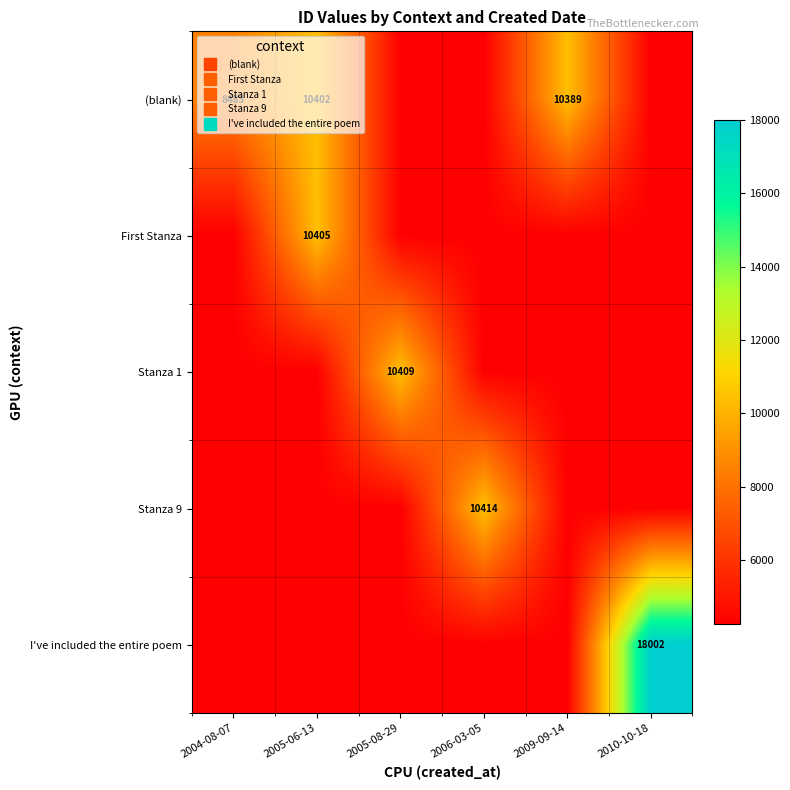

Is it true that Stanza 9 equals 18548.7 at 2006-03-05?

False